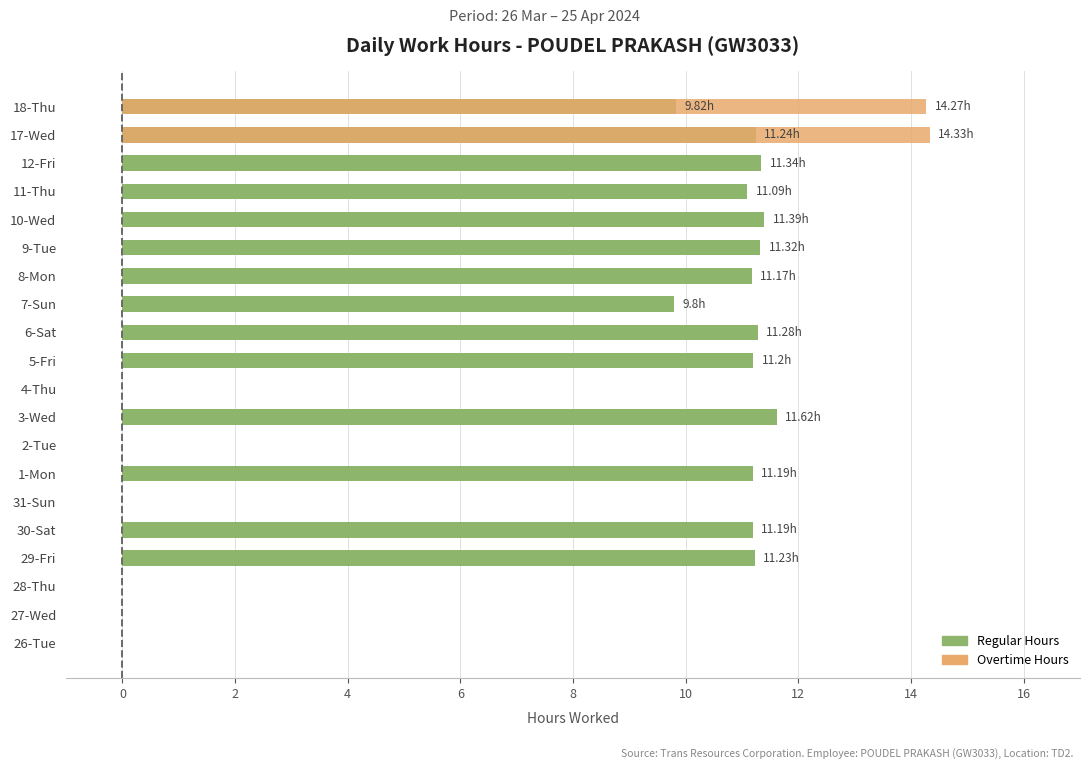

What is the highest value of the Regular Hours series?

11.6